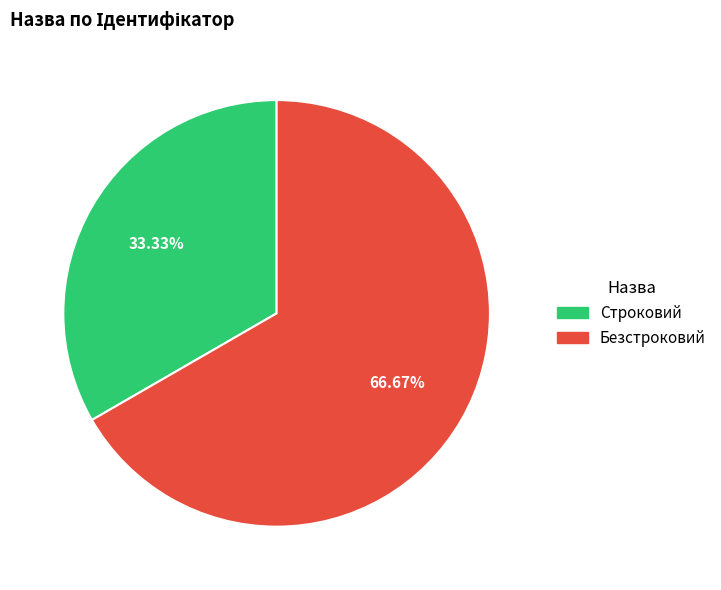

Is it true that Строковий is 26% of the pie?

False